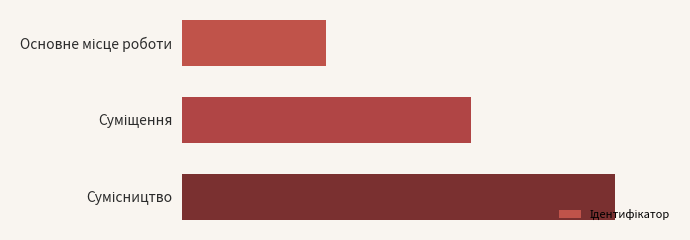

Are the bars horizontal?

Yes